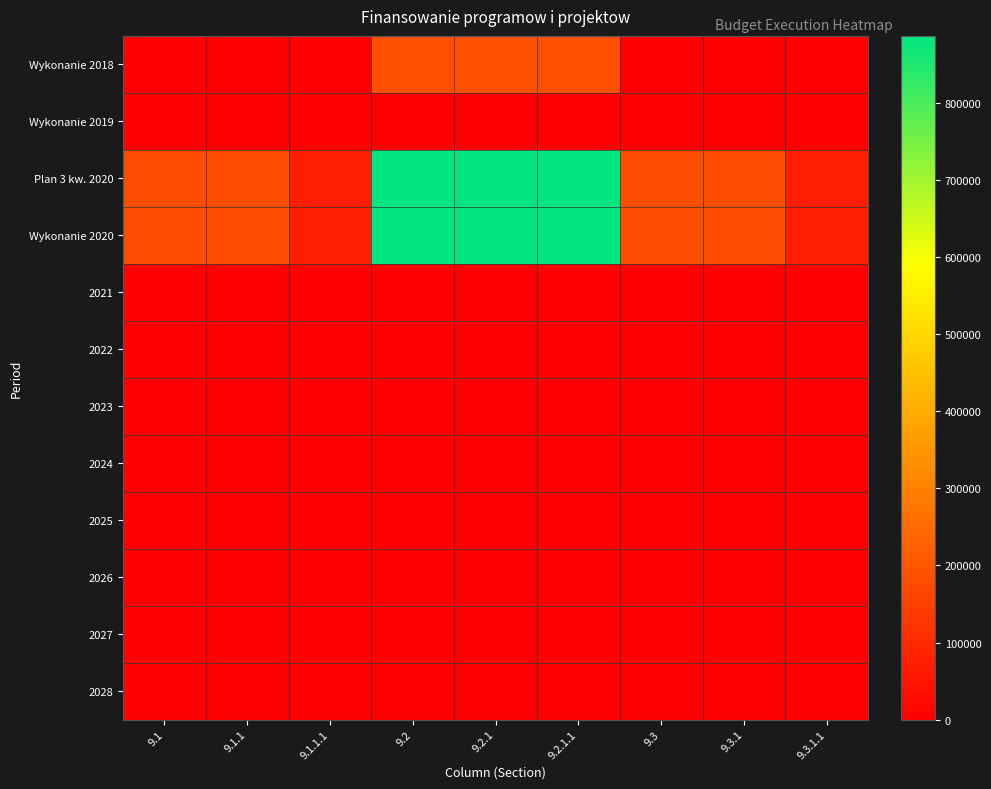

At how many categories does at least one series exceed 385727?

3